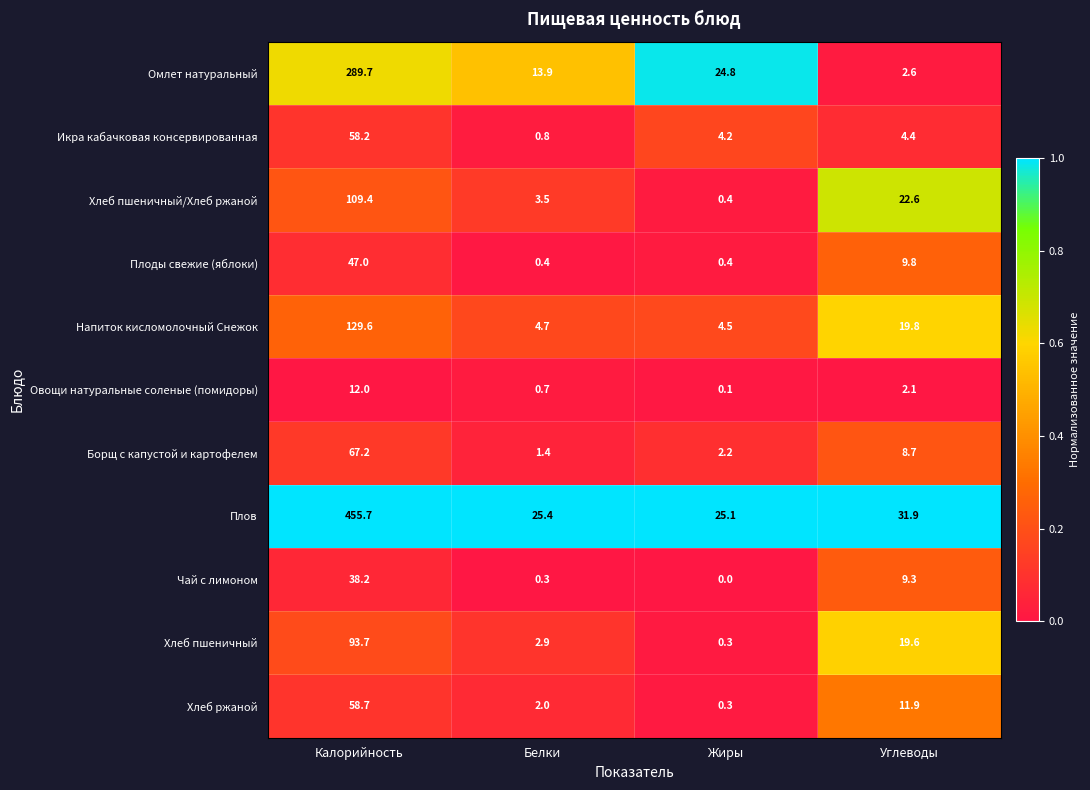

What is the sum of all Хлеб пшеничный values?

116.5